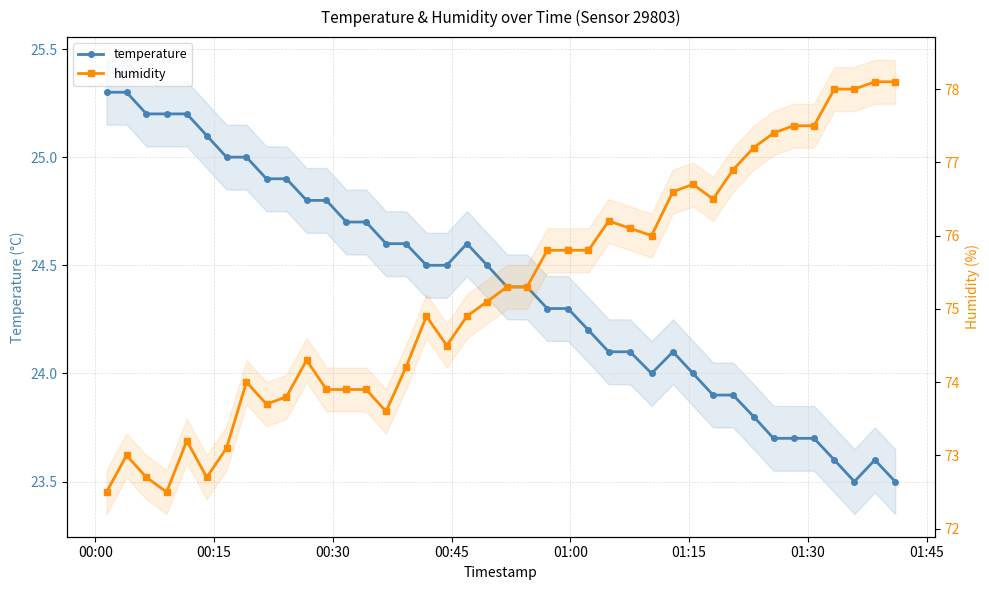

What are all the series names shown in the legend?

temperature, humidity